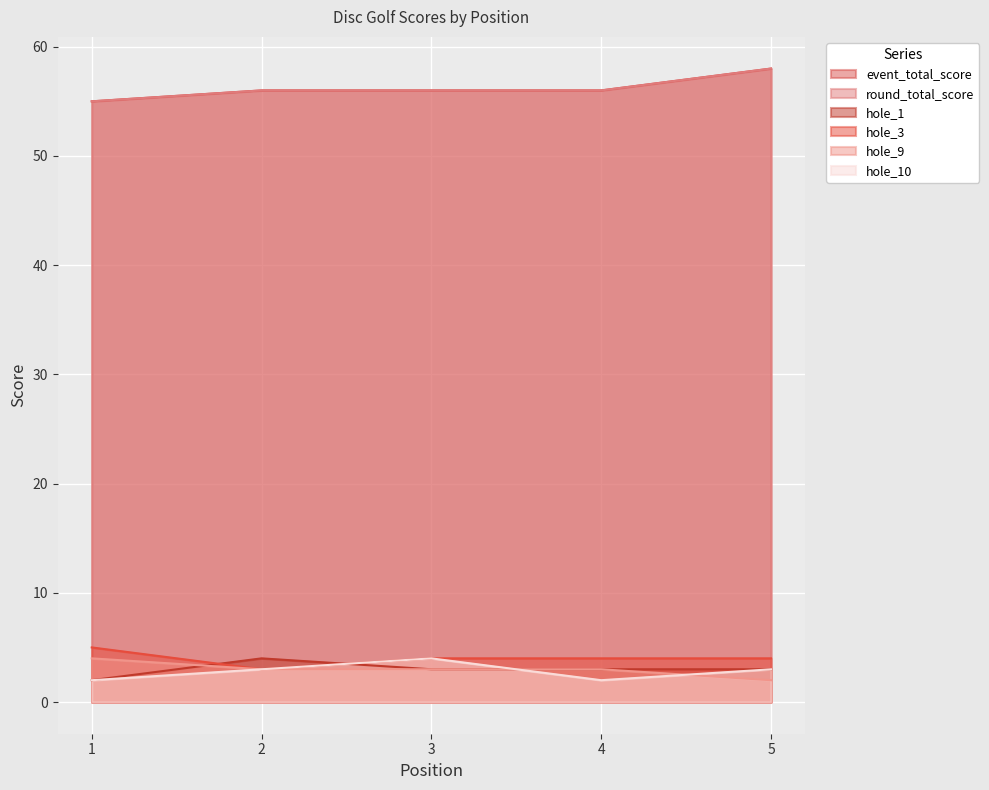

Count the hole_9 values in the range 3 to 4.

4